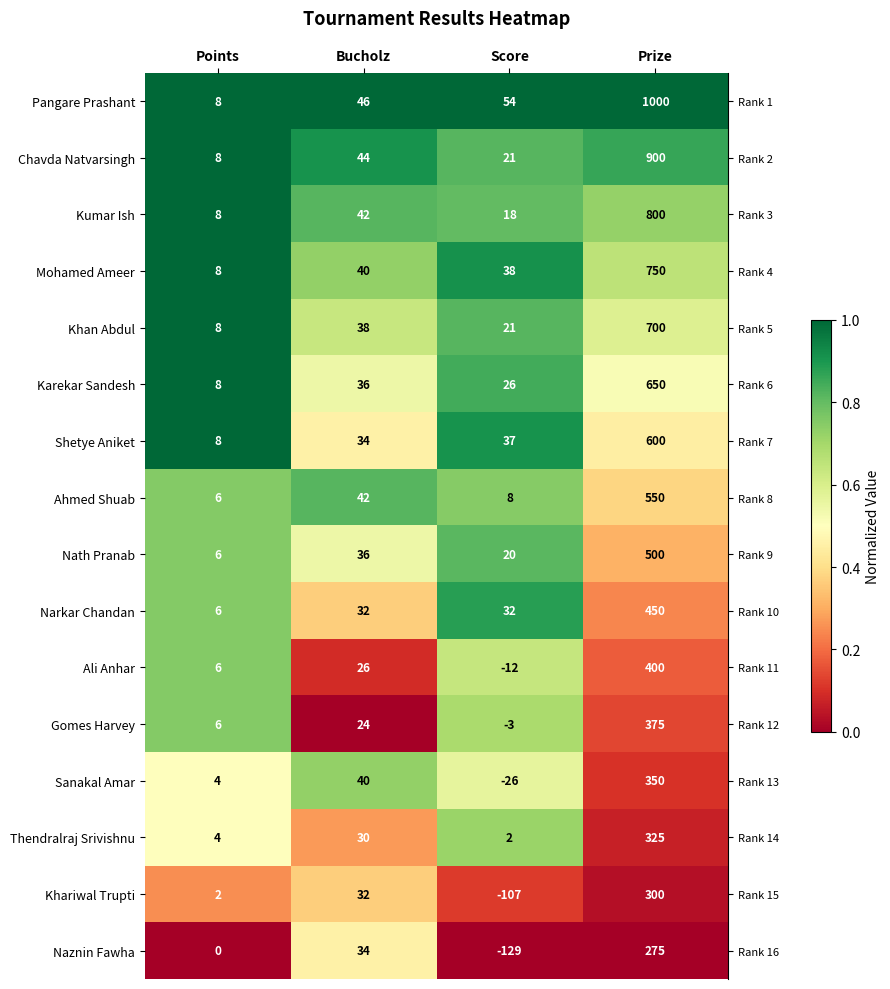

The value of Thendralraj Srivishnu at Score is 2. True or false?

True